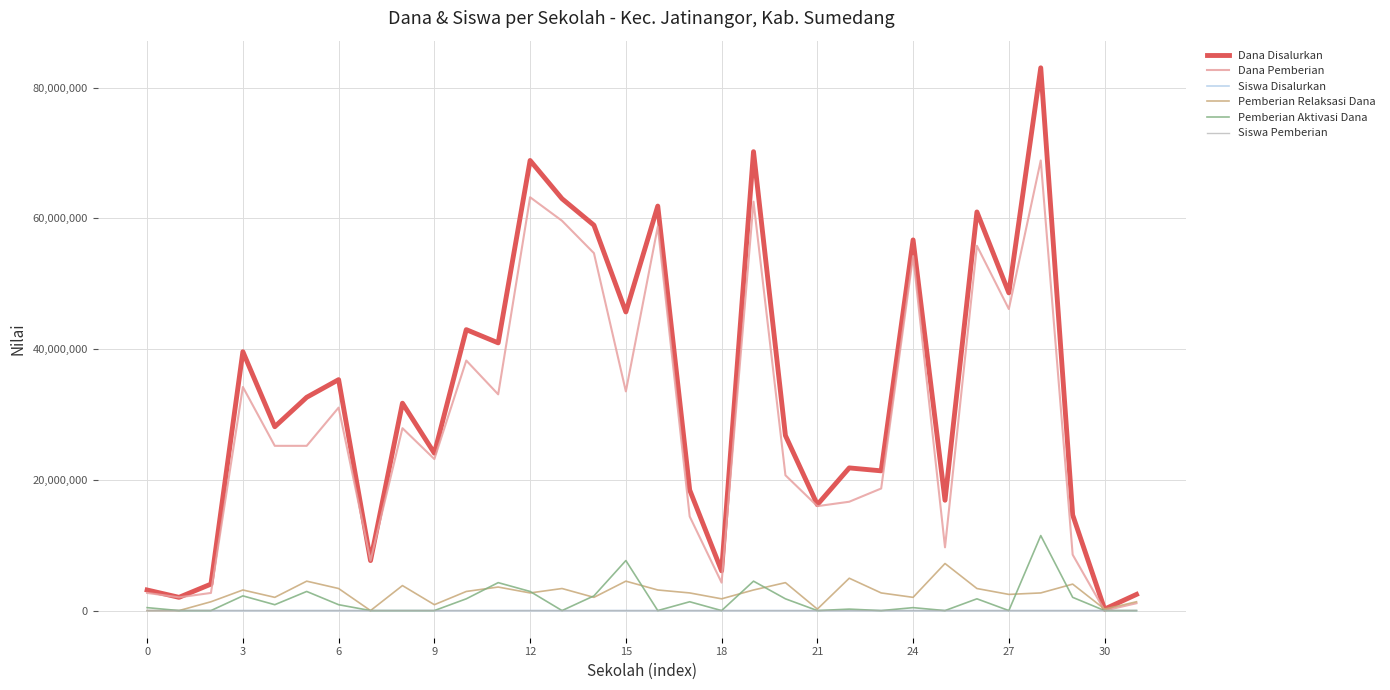

Which series has the widest spread of values?

Dana Disalurkan